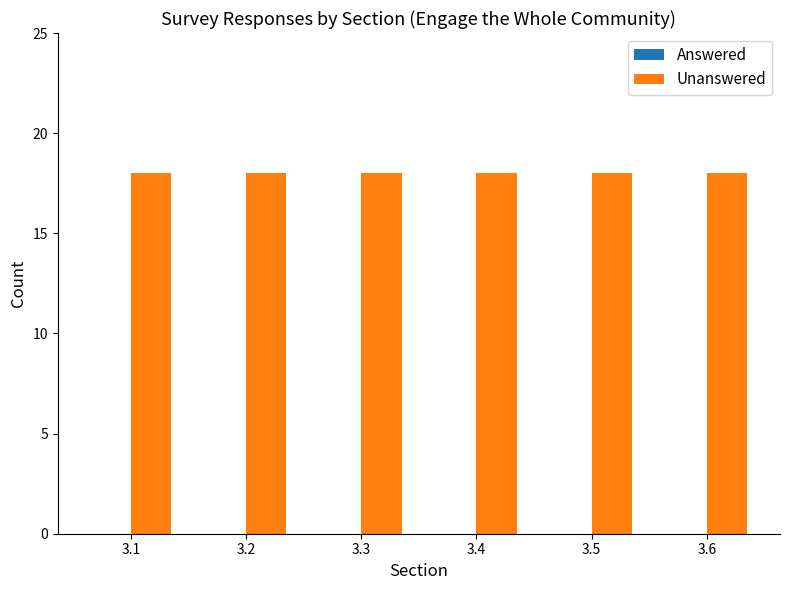

Does the chart contain stacked bars?

No